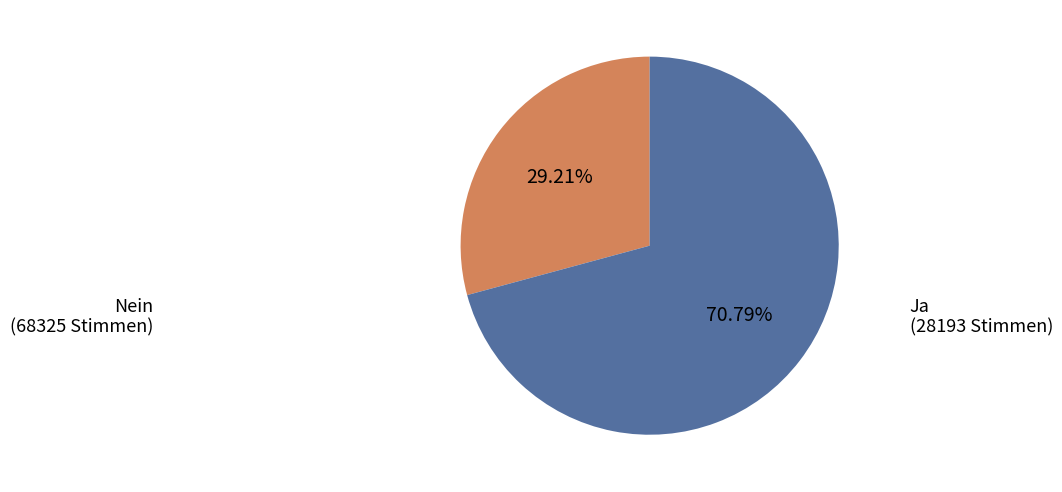

Is there any slice that represents more than half of the pie?

Yes